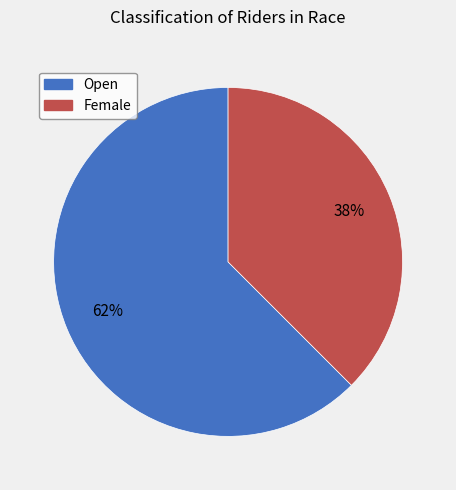

Which slice represents more than half of the pie?

Open